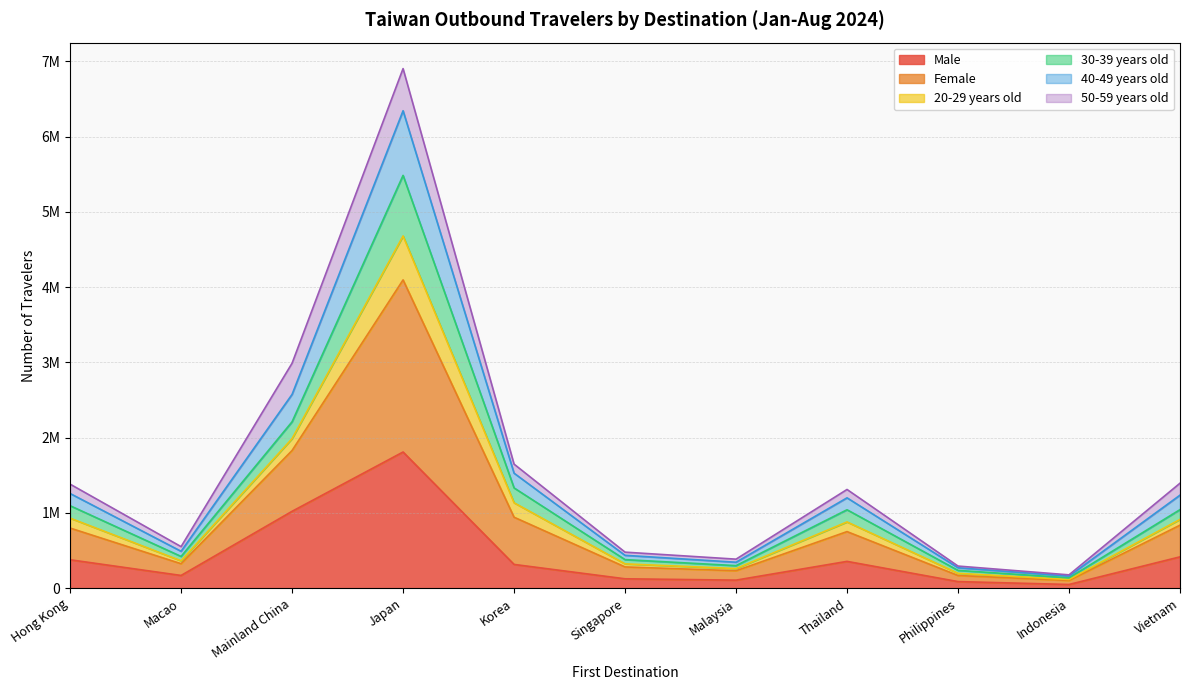

Does the chart display data point markers on the line(s)?

No